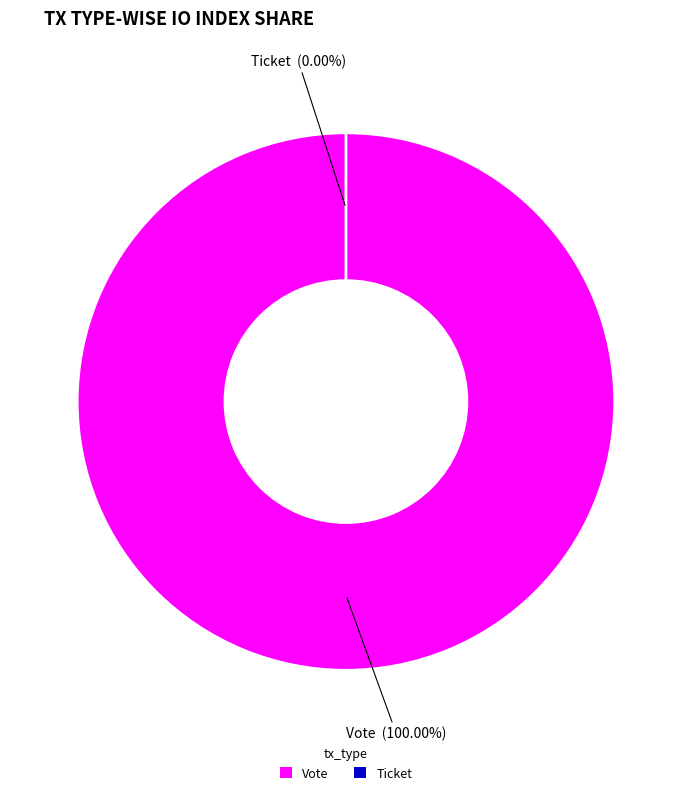

How many slices are in this pie chart?

2